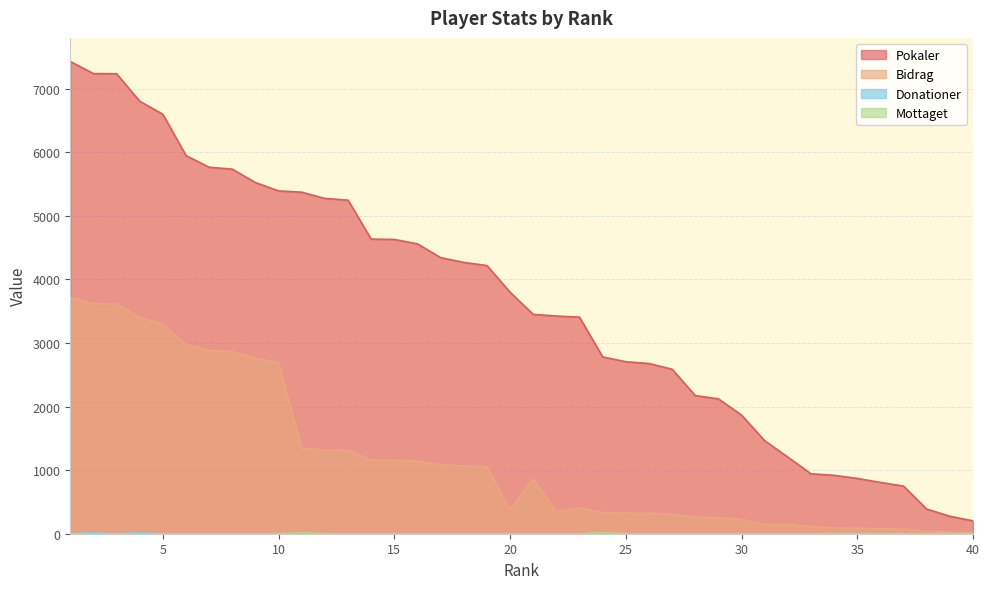

True or false: Mottaget and Pokaler cross at least once.

False